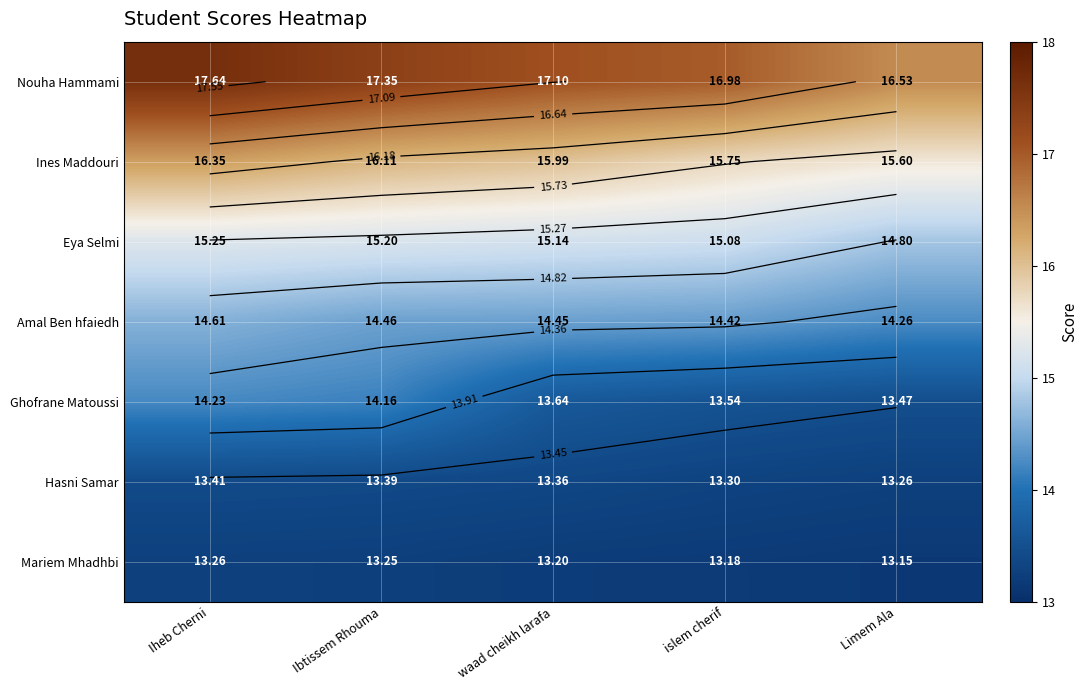

Which series has the largest total across all categories?

Nouha Hammami